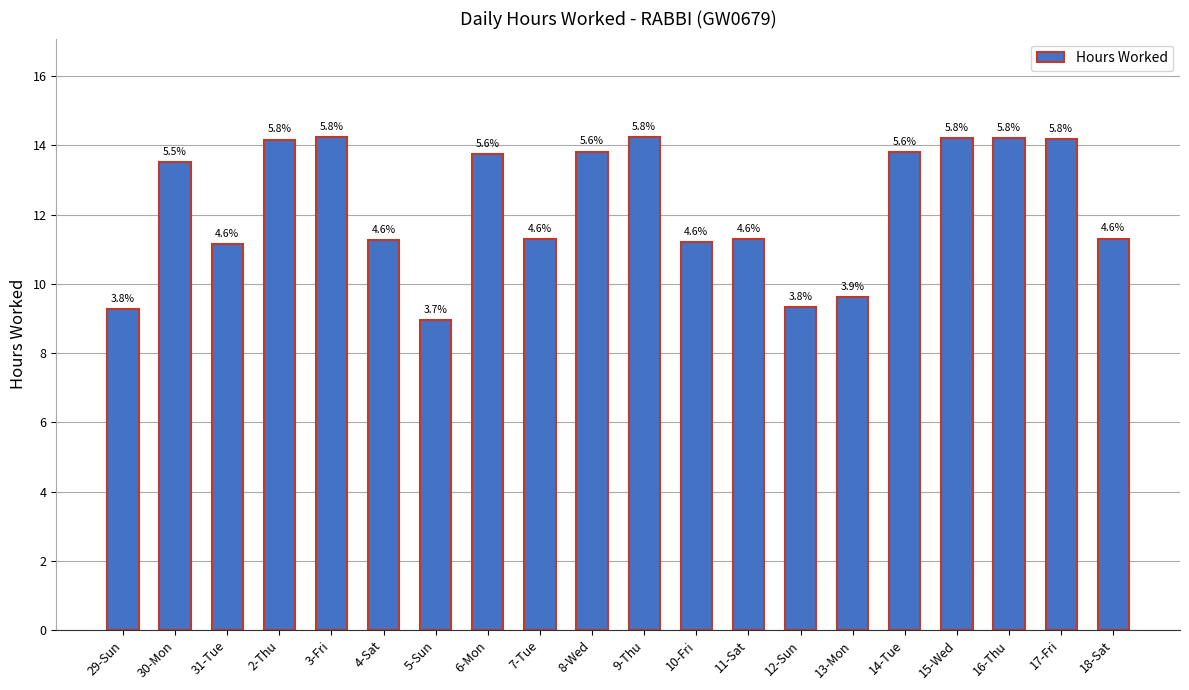

How many bars are there in total?

20